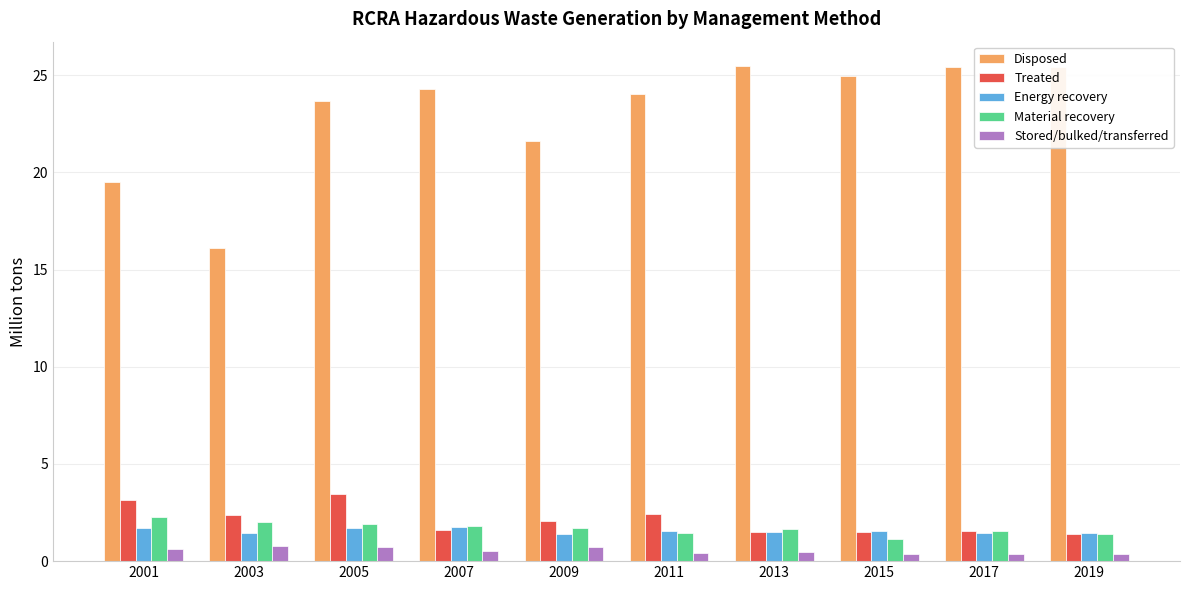

Is it true that Treated equals 1.6 at 2007?

True